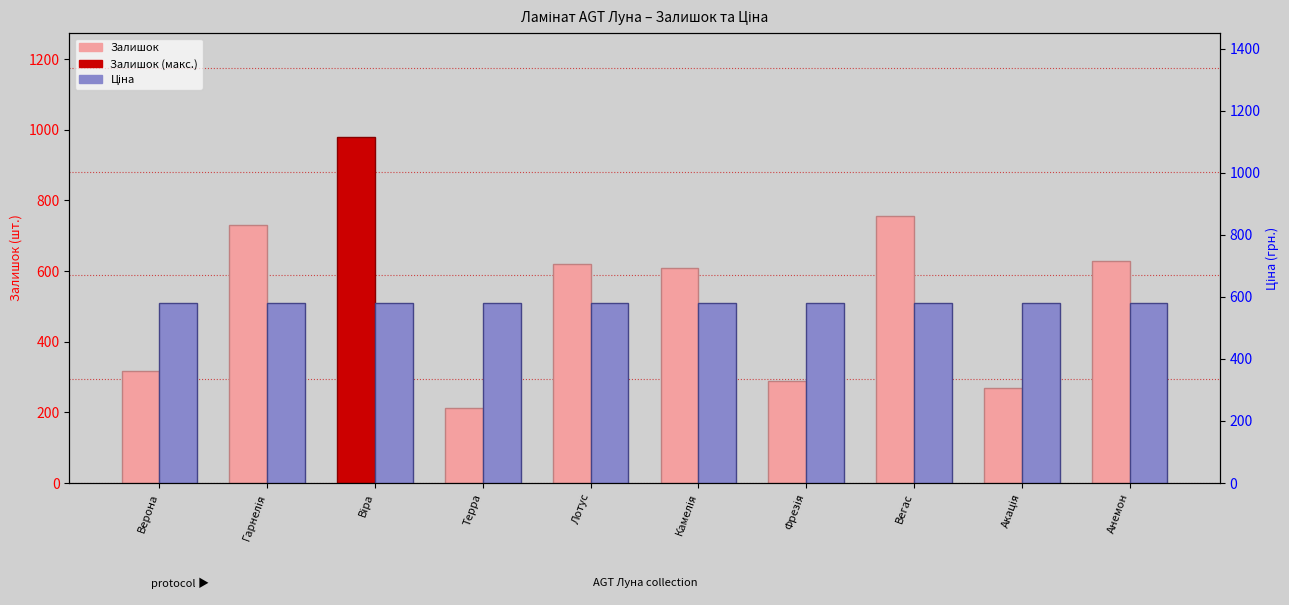

Is it true that Залишок equals 176.3 at Акація?

False